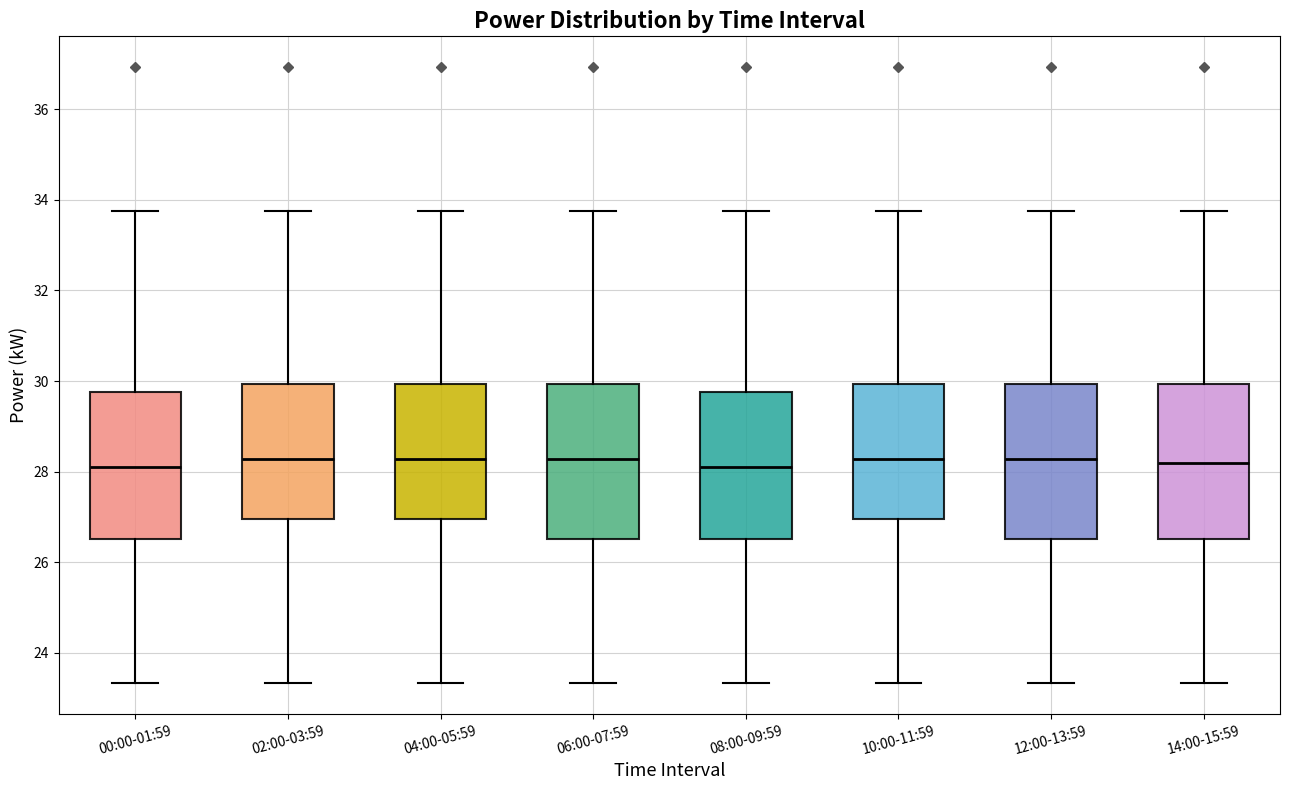

Where does the upper whisker of the box for 06:00-07:59 end on the y-axis? The values are not printed on the chart, so give them approximately, as read against the axis.

33.8